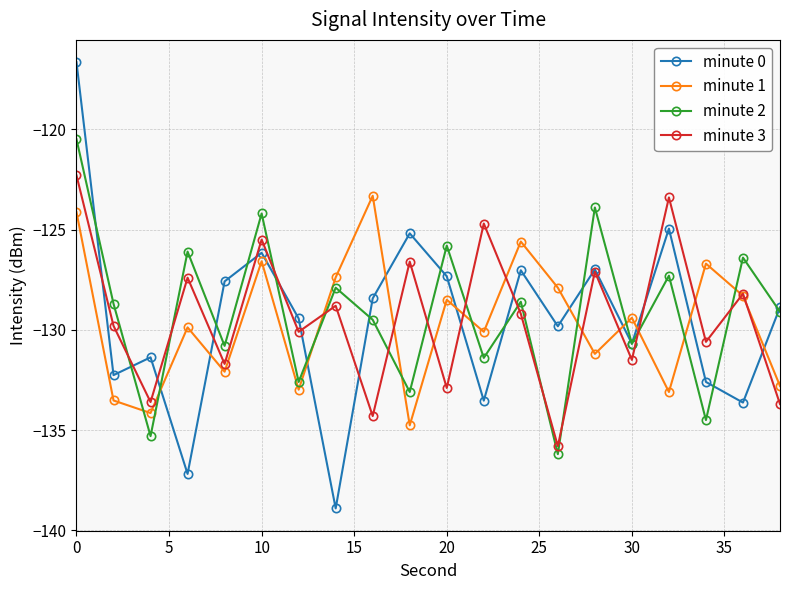

Count the number of categories in the chart.

20